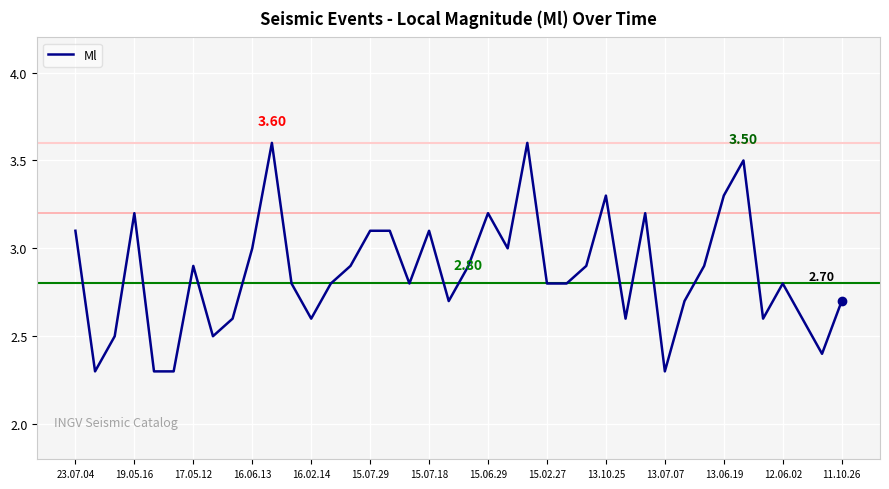

What is the difference between the maximum and minimum values?

1.3